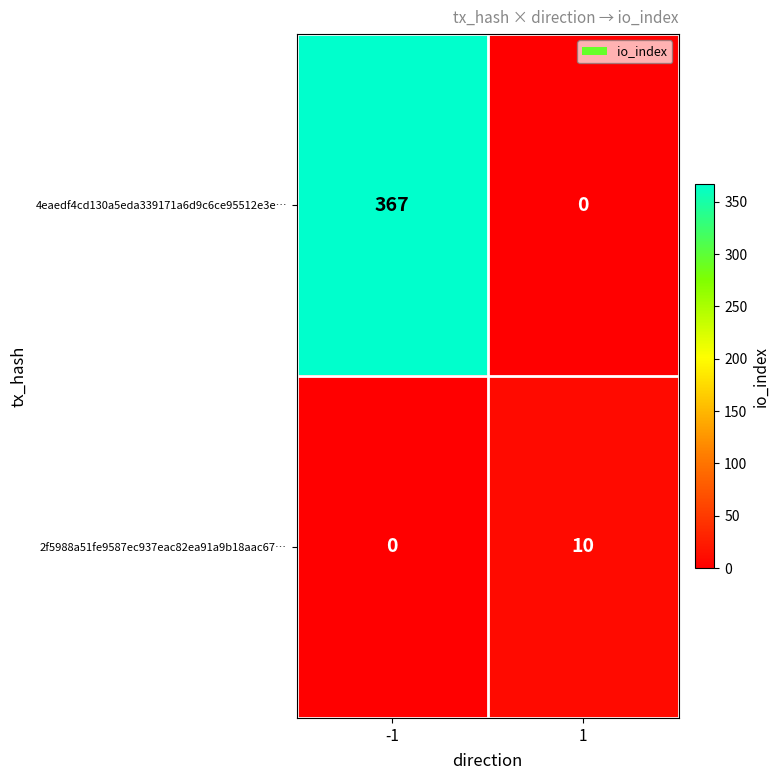

Reading right to left, transcribe all the data shown in this chart.

4eaedf4cd130a5eda339171a6d9c6ce95512e3e…: 0	367
2f5988a51fe9587ec937eac82ea91a9b18aac67…: 10	0